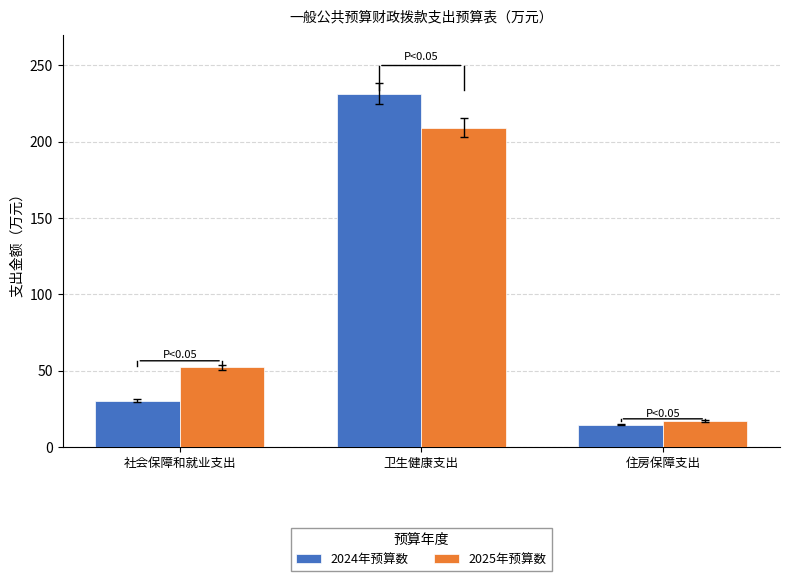

Reading left to right, list all the values displayed in this chart.

2024年预算数: 社会保障和就业支出=30.5	卫生健康支出=231.4	住房保障支出=14.8
2025年预算数: 社会保障和就业支出=52.4	卫生健康支出=209.2	住房保障支出=17.2